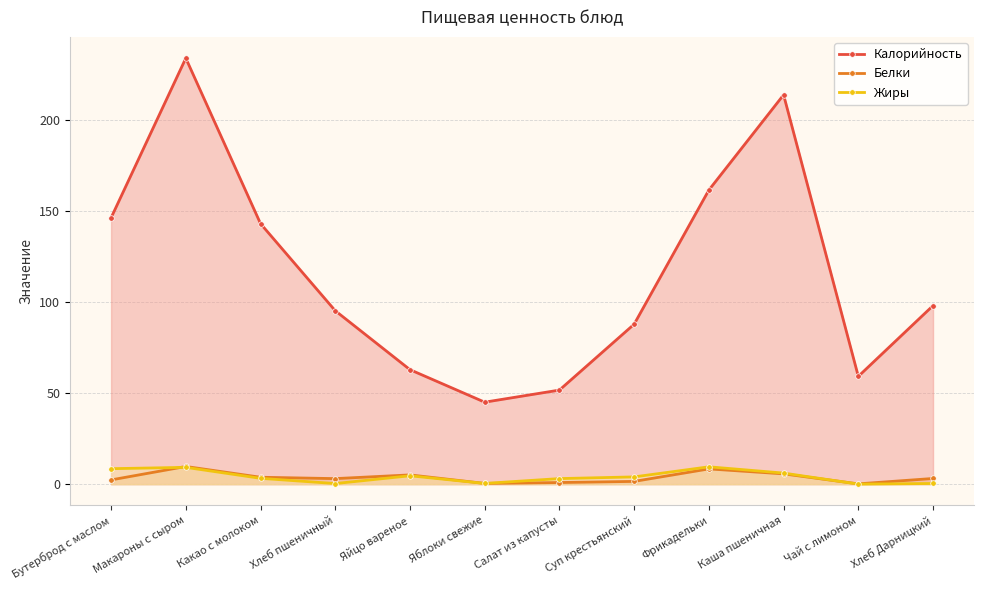

What is the total value across all series at Яблоки свежие?

45.8